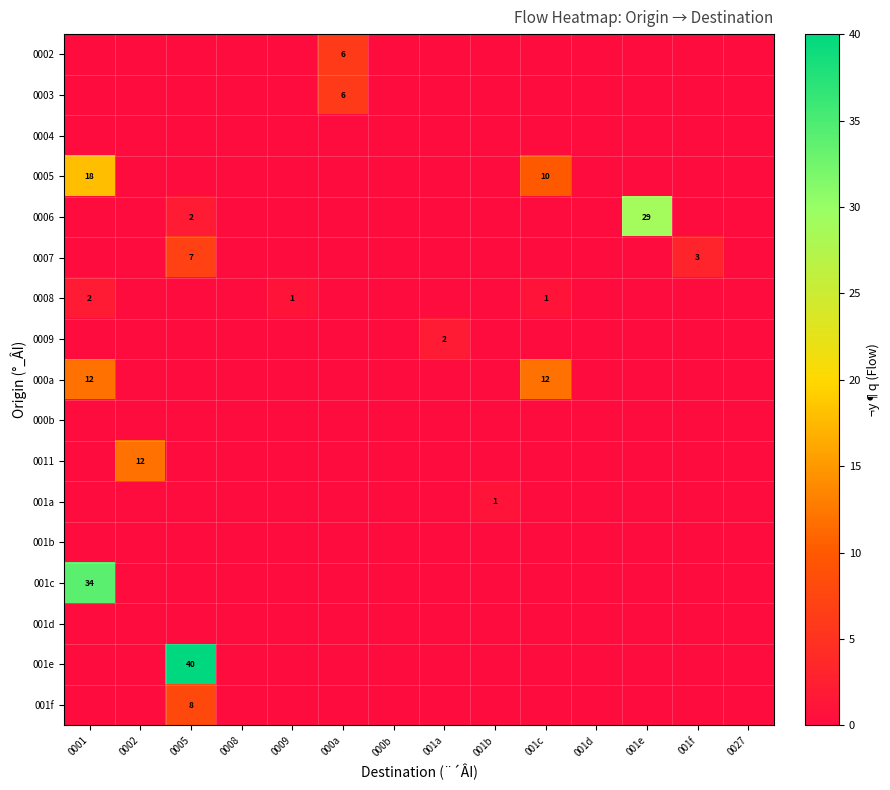

What is the maximum value for row_0?

6